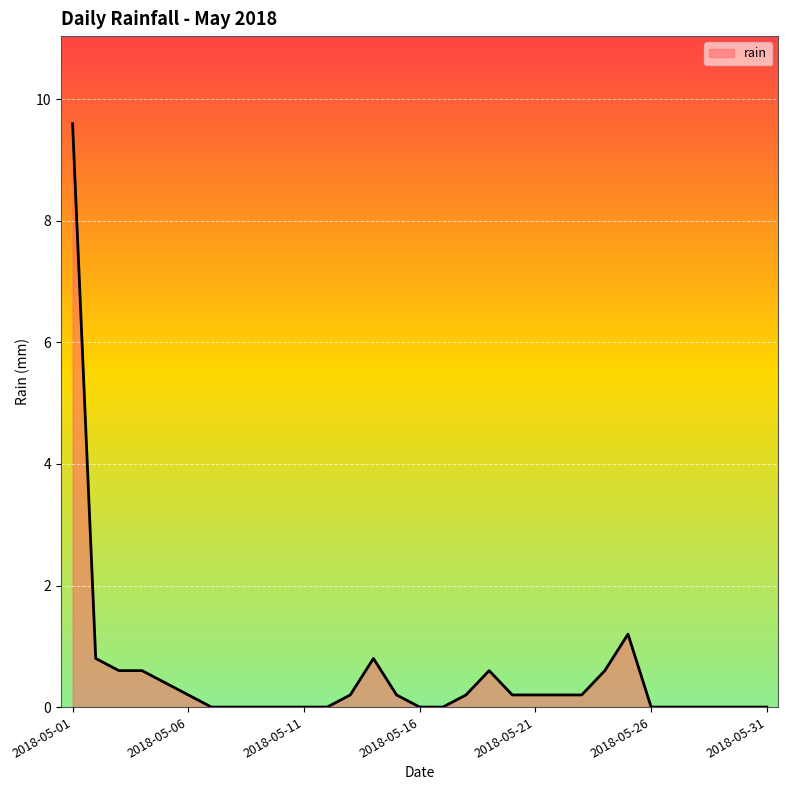

Count the number of categories in the chart.

31